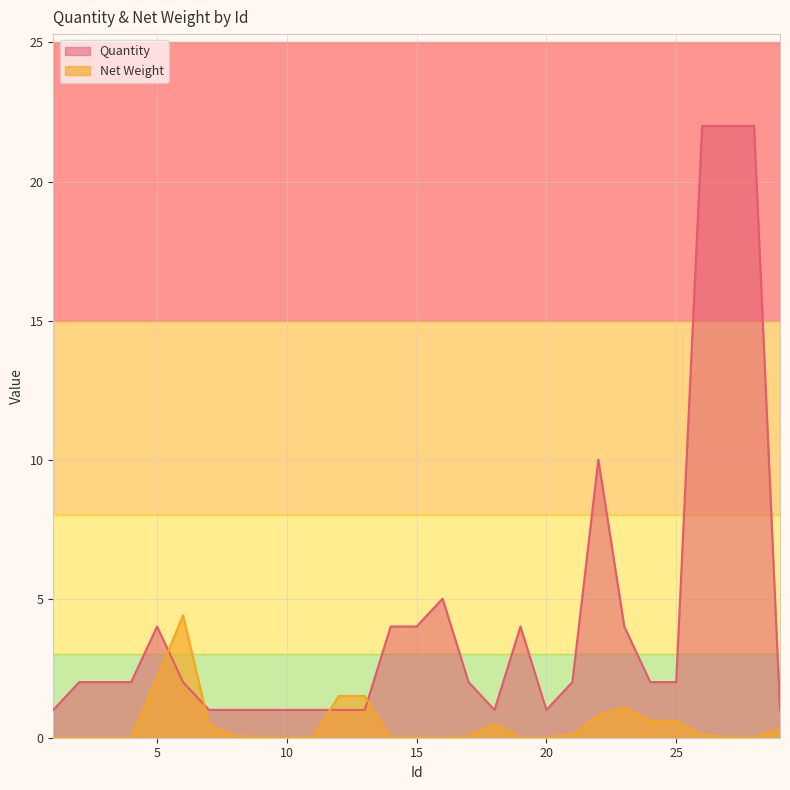

True or false: Net Weight has a value of 2.6 at 13.

False